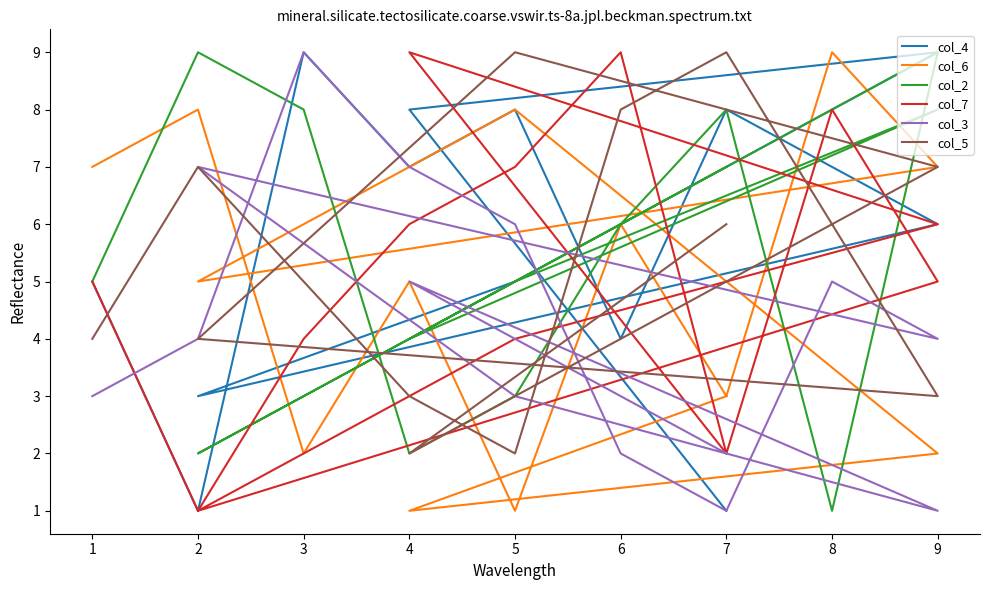

What is the total value across all series at 9?

34